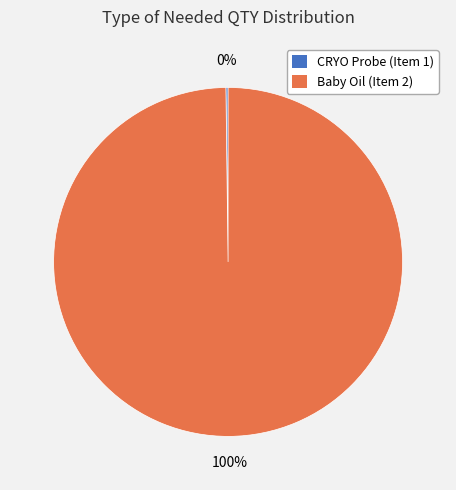

To the nearest percent, what is the difference between the largest and smallest slice percentages?

100%